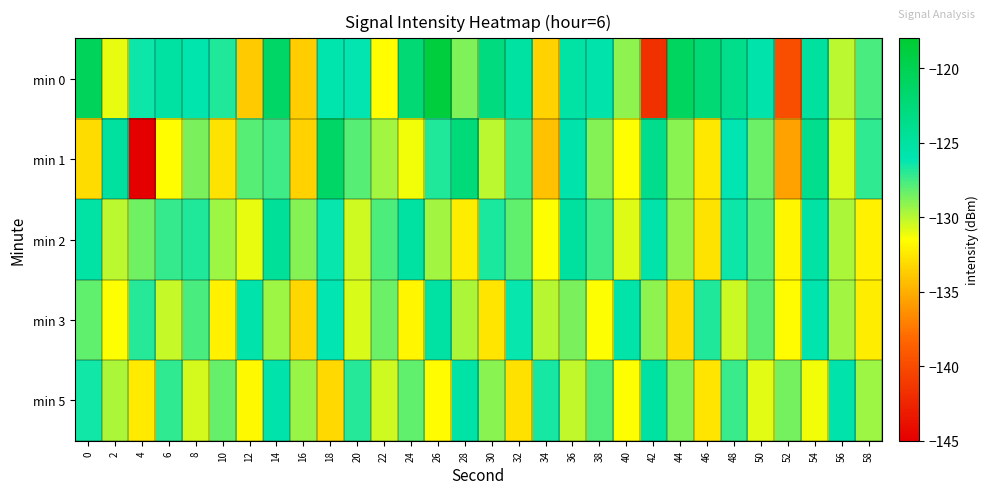

What is the difference between the highest and lowest values at 36?

5.3